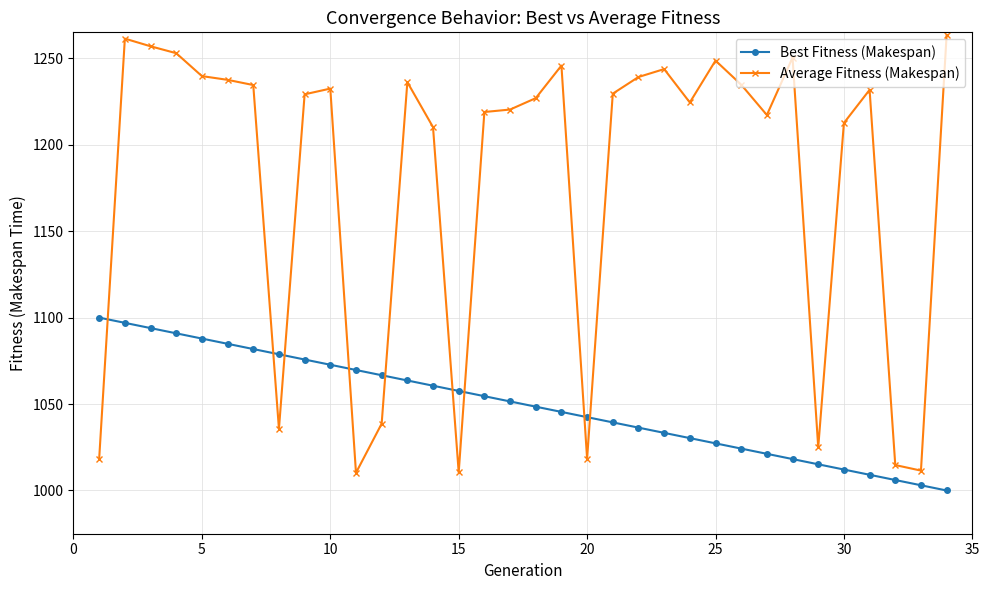

List the series in order of their peak value, lowest first.

Best Fitness (Makespan), Average Fitness (Makespan)